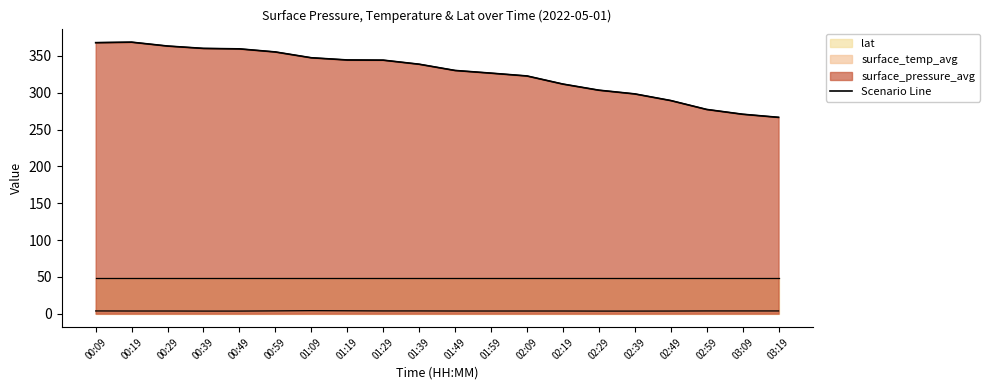

The chart shows a value of 461.6 at 02:49. True or false?

False